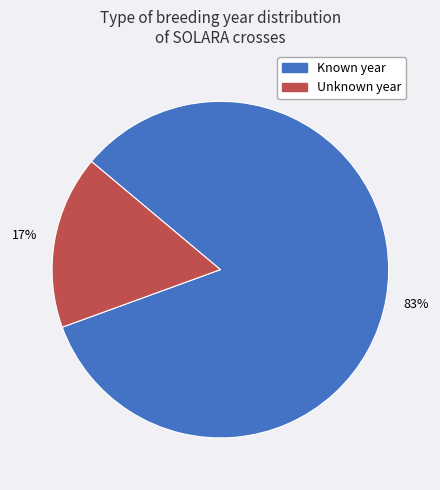

To the nearest percent, what is the average slice percentage?

50%